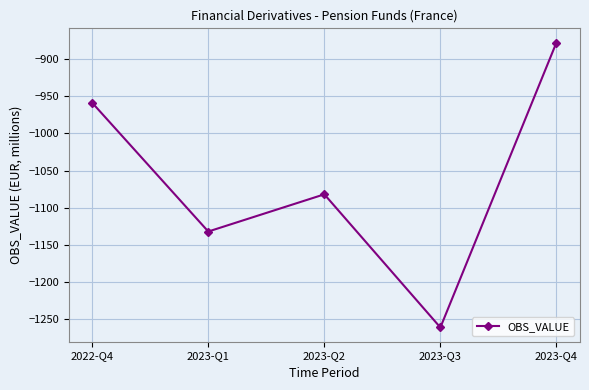

Rank the categories by value from highest to lowest.

2023-Q4, 2022-Q4, 2023-Q2, 2023-Q1, 2023-Q3